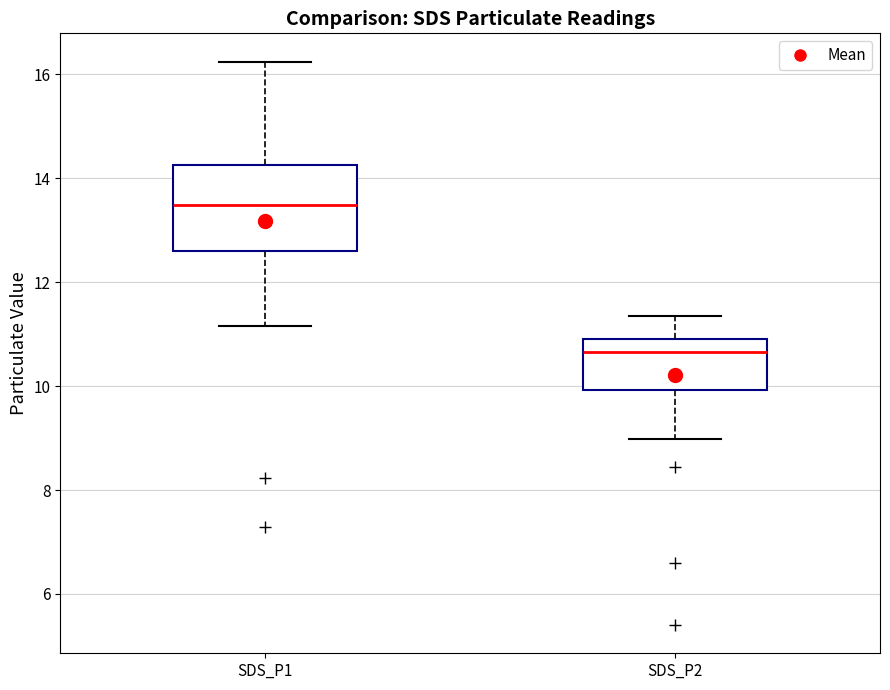

Where is the upper edge of the box for SDS_P1 on the y-axis? The values are not printed on the chart, so give them approximately, as read against the axis.

14.2